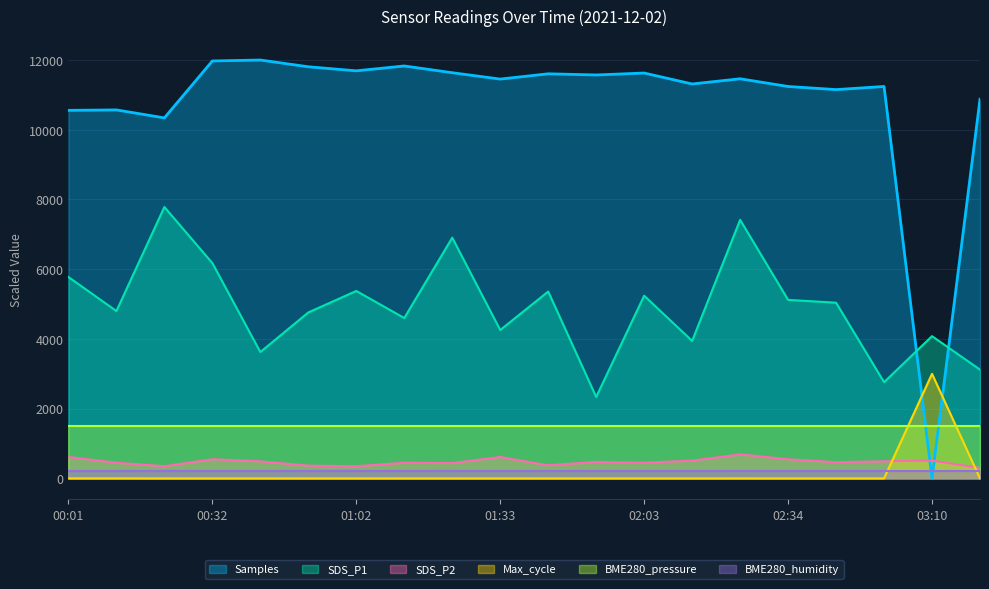

True or false: SDS_P2 has a value of 450.0 at 01:12.

True